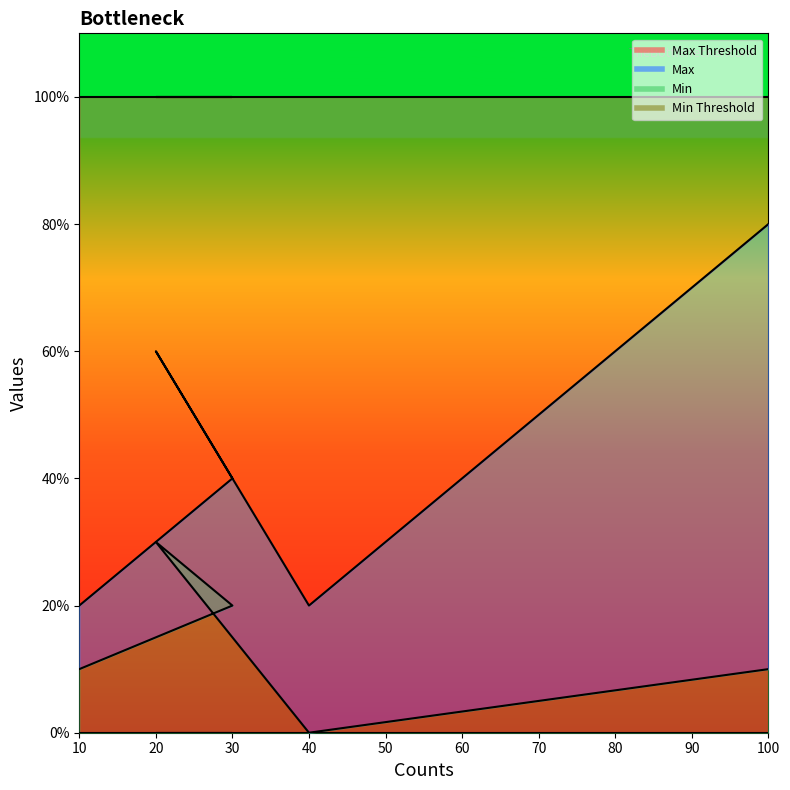

Rank the series by their maximum value, from highest to lowest.

Max Threshold line, Max line, Min line, Min Threshold line